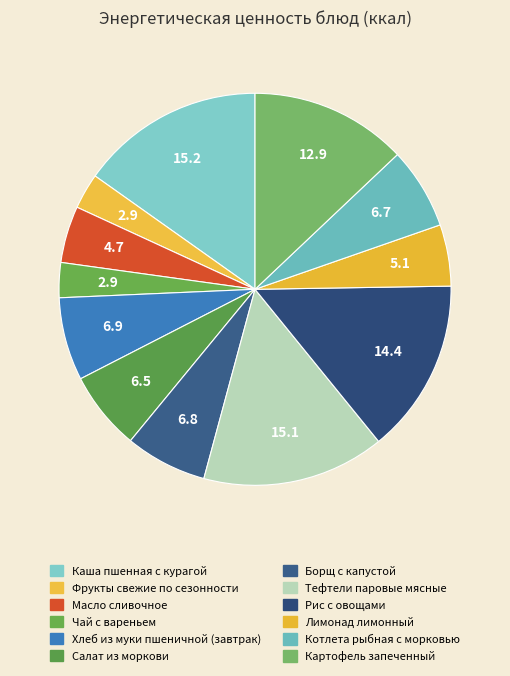

What is the total percentage of Рис с овощами and Фрукты свежие по сезонности?

17.3%